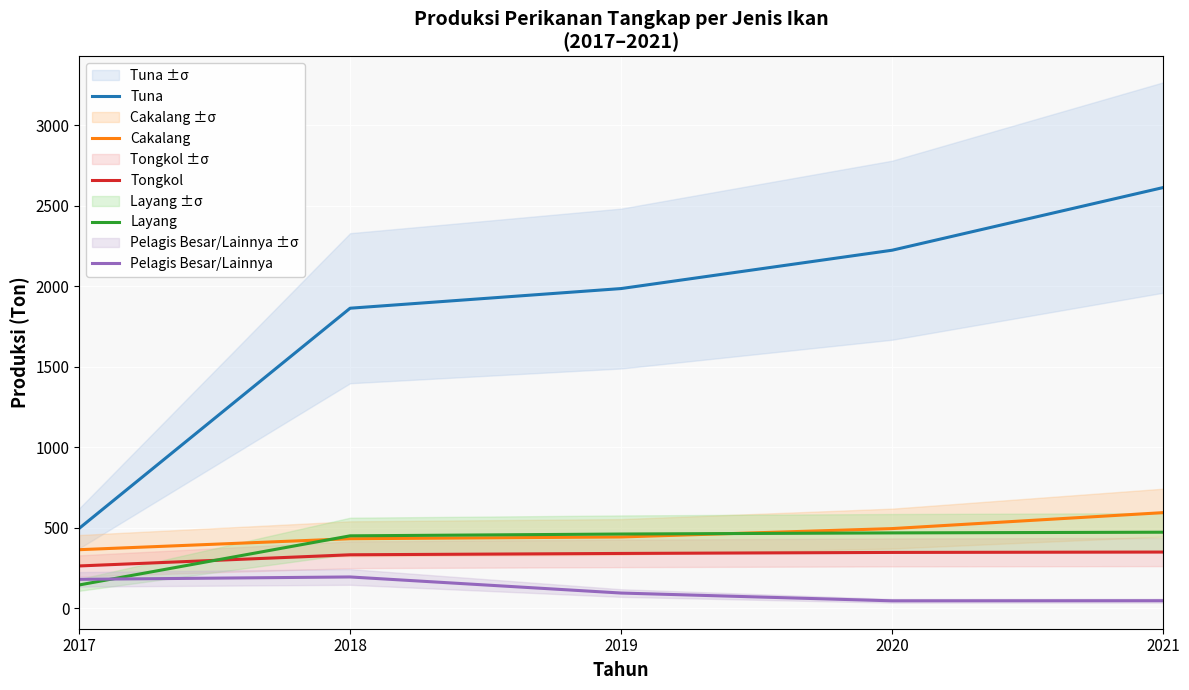

How many distinct data groups are displayed?

5